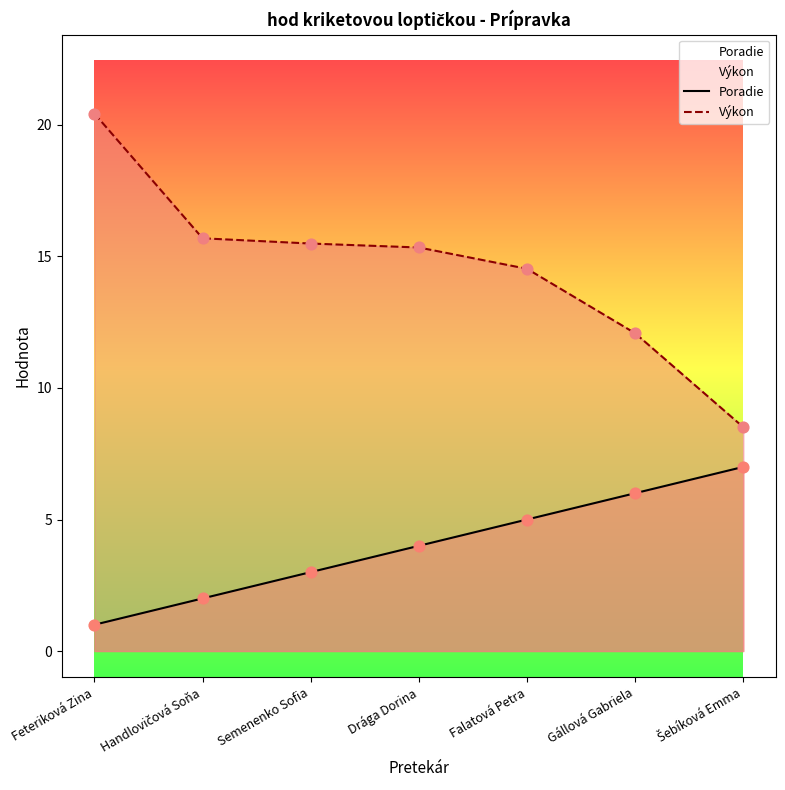

Which series reaches the maximum Y coordinate?

Výkon